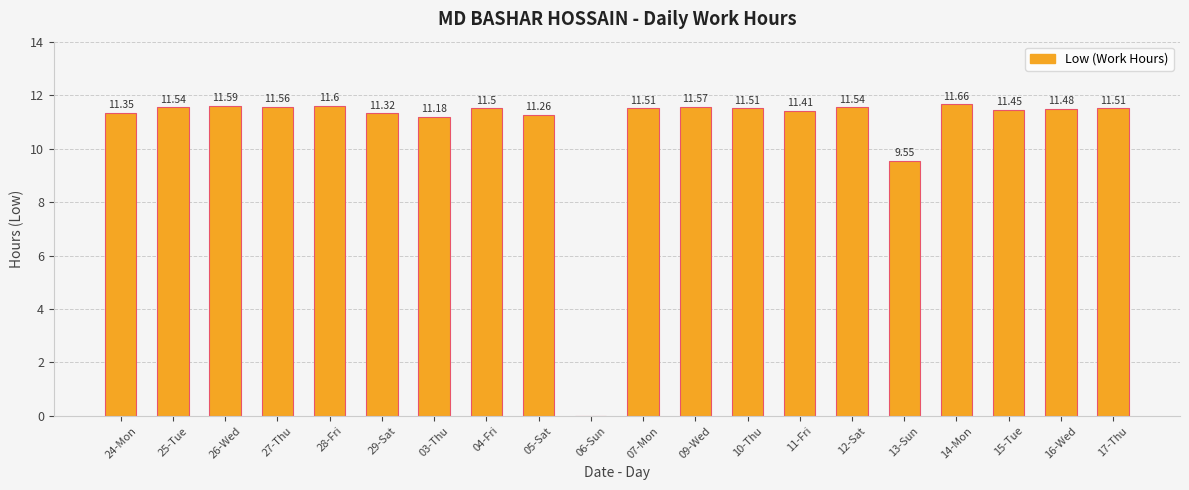

What is the ratio of the value at 04-Fri to the value at 29-Sat?

1.0